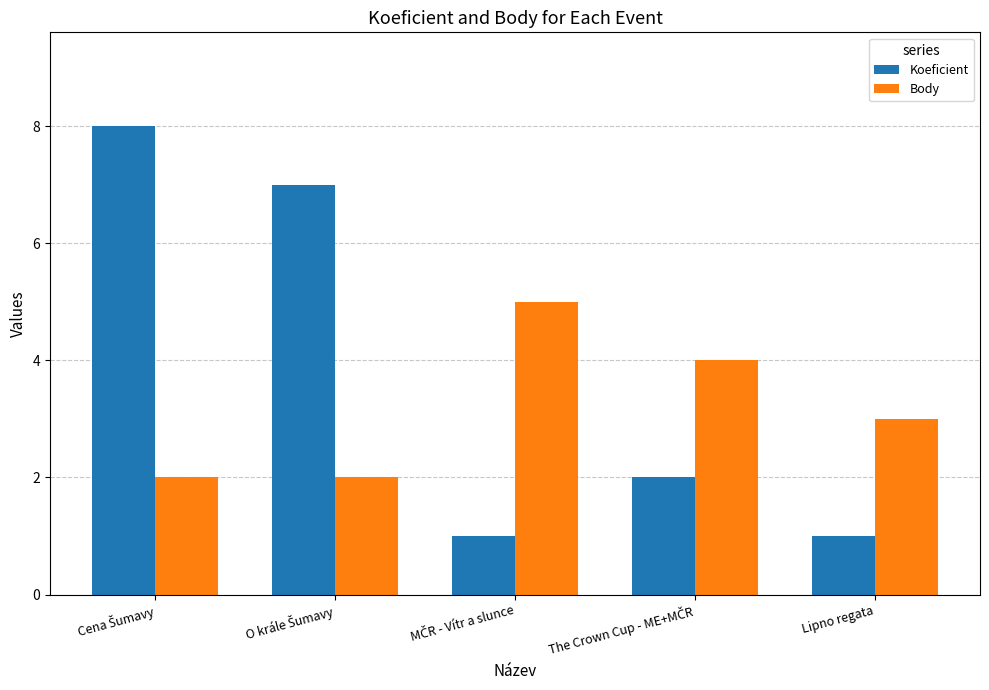

What is the label of the 5th bar from the left?

Lipno regata